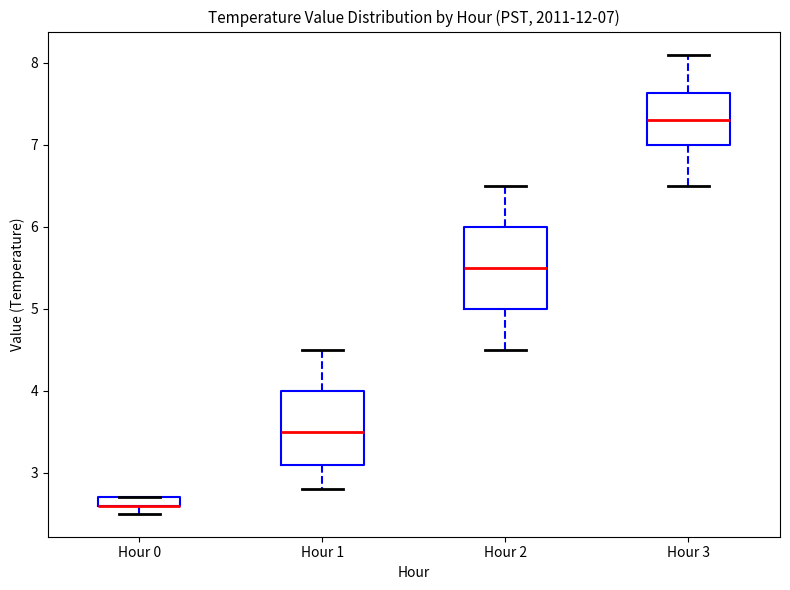

Which box is the tallest, from its lower edge to its upper edge?

Hour 2